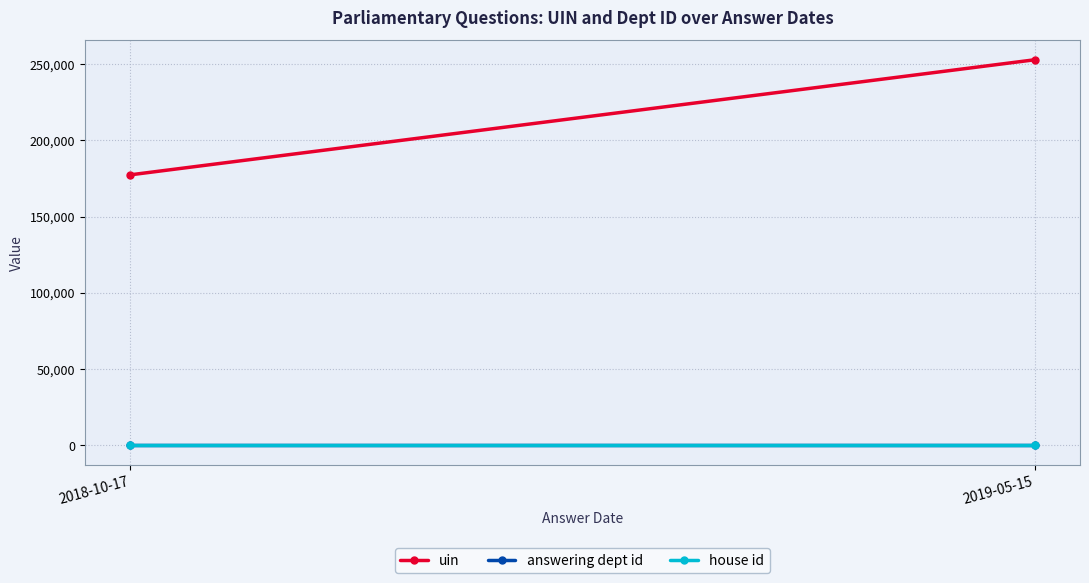

What is the total value across all series at 2019-05-15?

252897